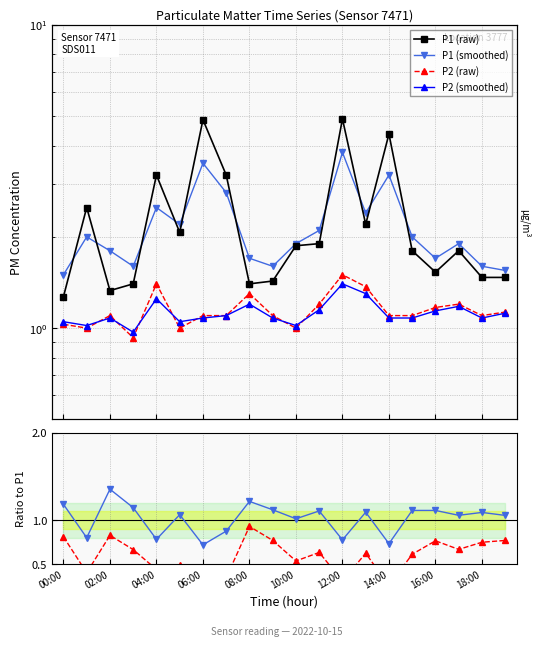

The value of P2 (raw) at 14:00 is 1.1. True or false?

True